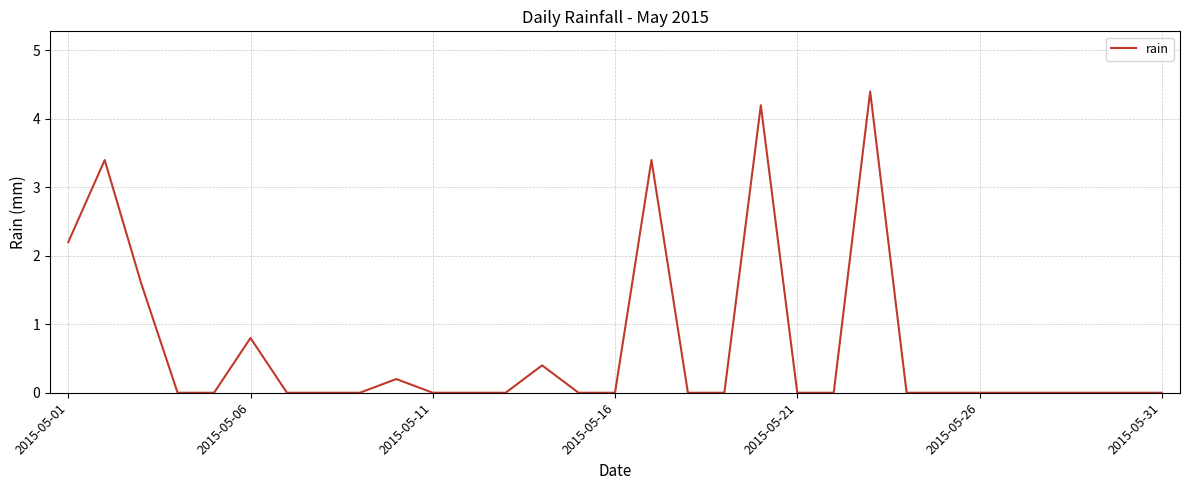

What is the difference between the maximum and minimum values?

4.4